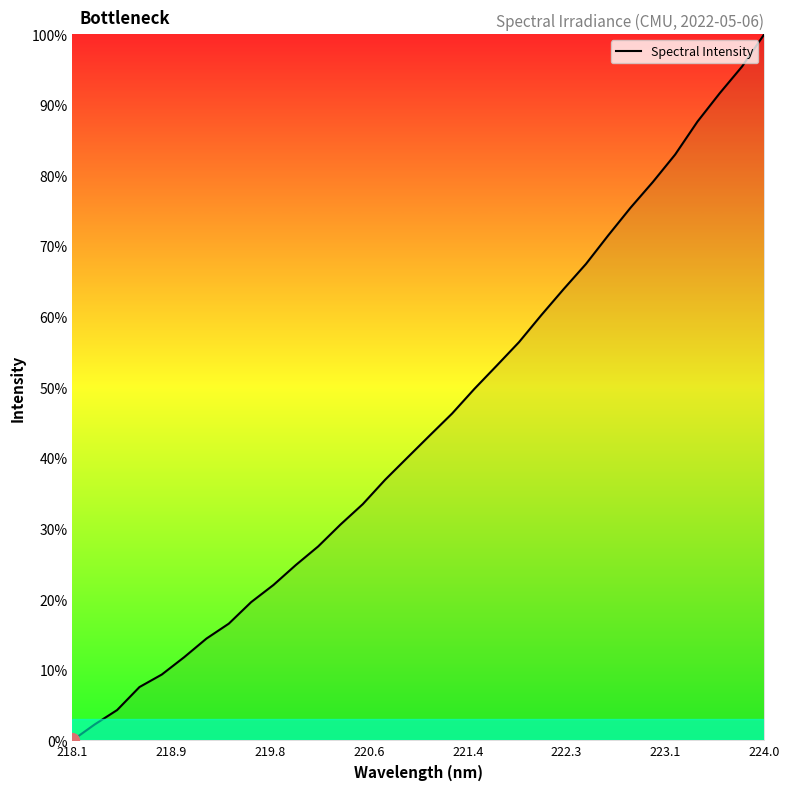

What is the greatest value displayed?

100.0